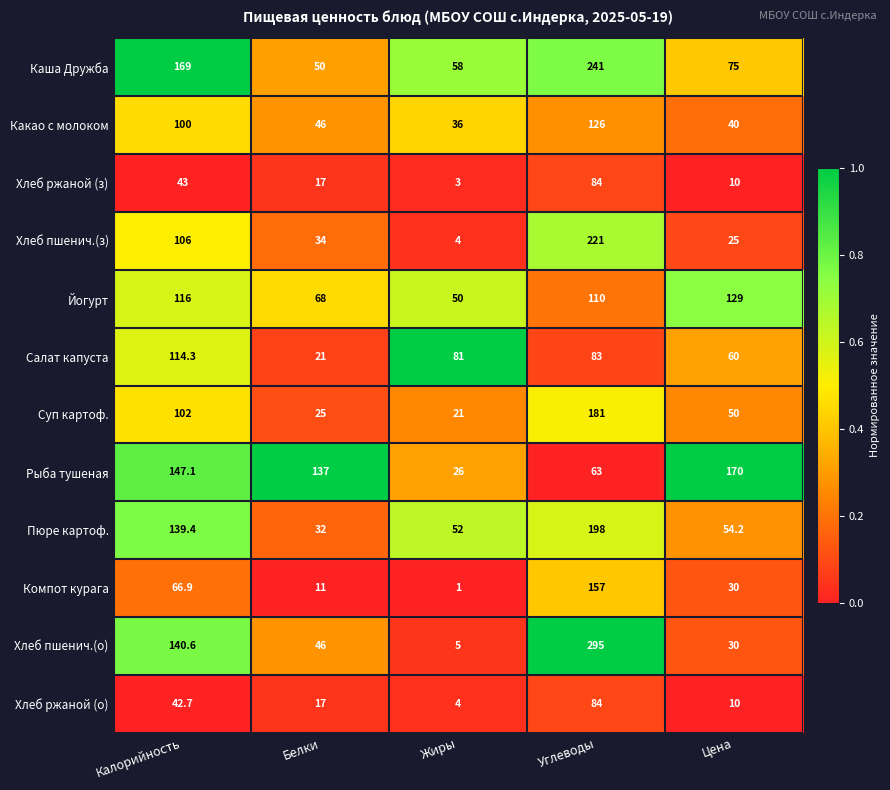

At which label is Какао с молоком closest to 81?

Калорийность